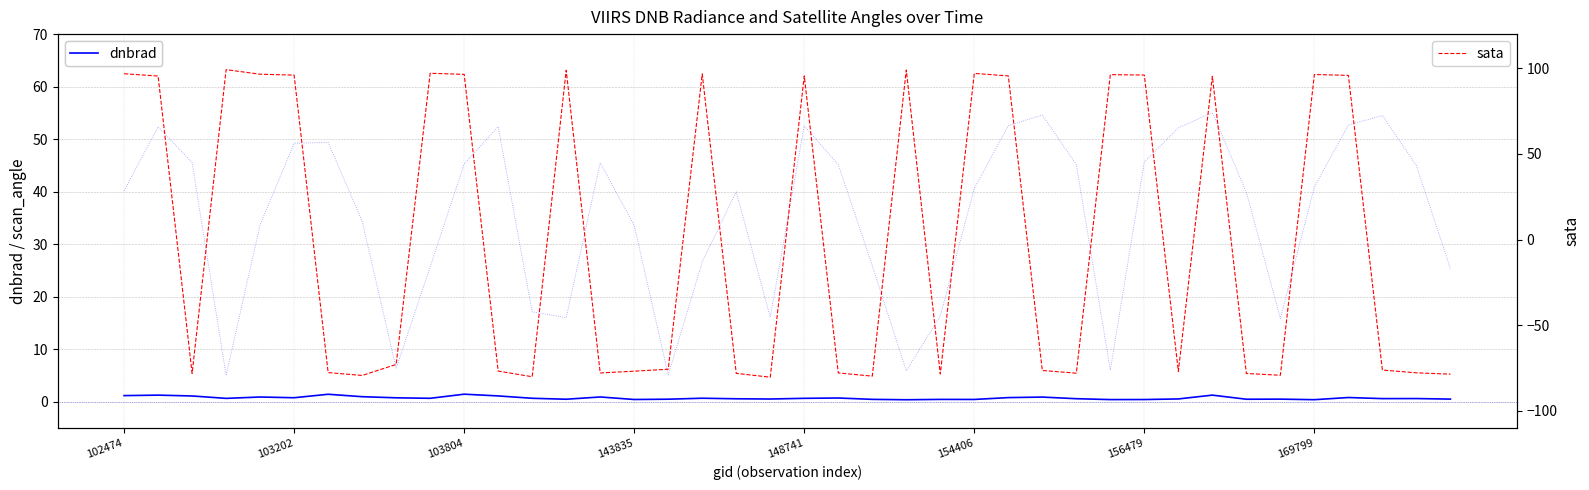

Is this an area chart (filled region under the line)?

No